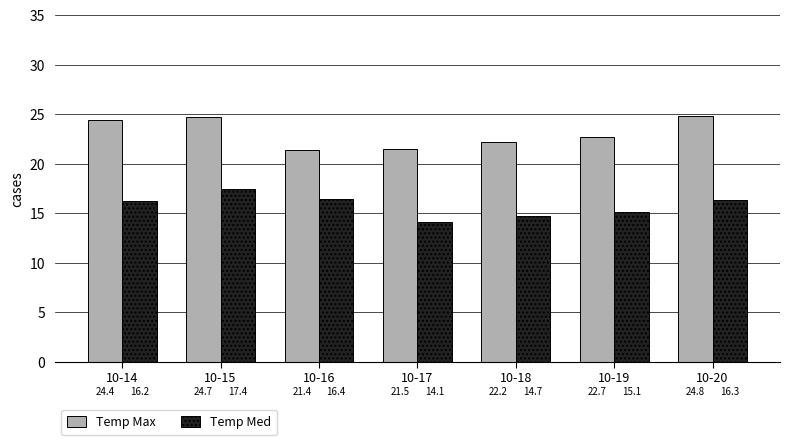

Rank the series at 10-15 from highest to lowest value.

Temp Max, Temp Med